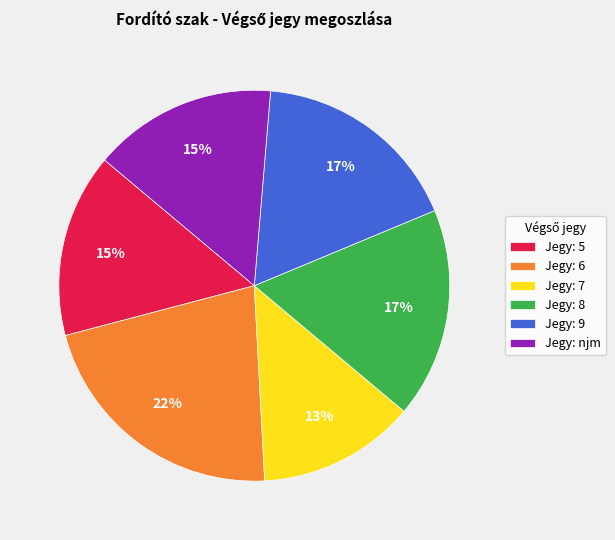

Is there a majority slice in this chart?

No